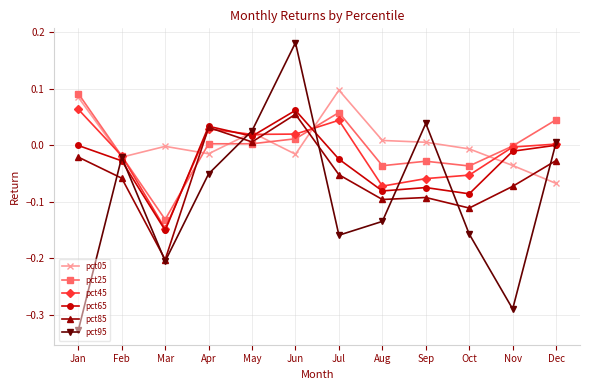

In pct25, how many points are lower than both neighbors (excluding endpoints)?

3